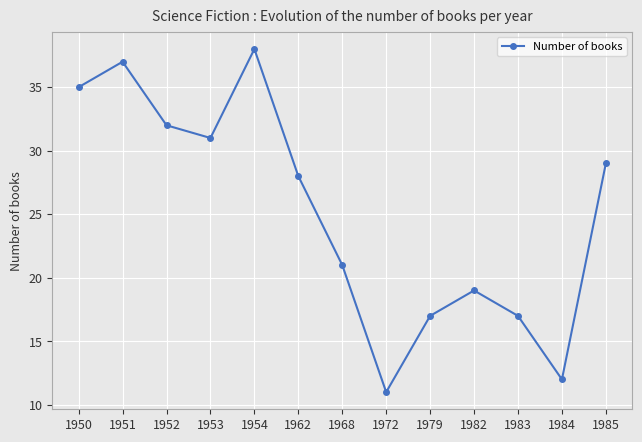

How many points are higher than both their immediate neighbors (excluding endpoints)?

3